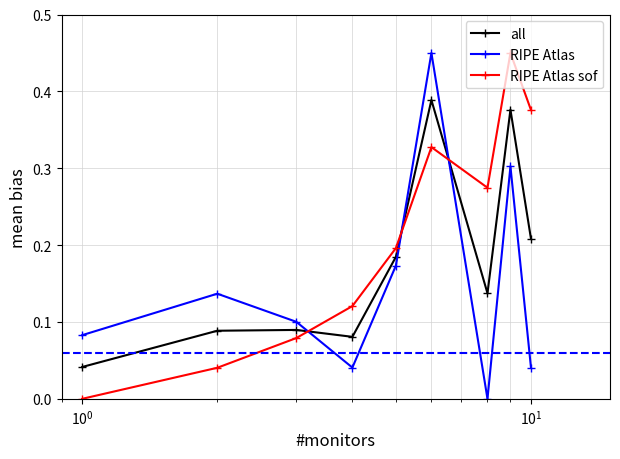

Which series has the largest total across all categories?

RIPE Atlas sof